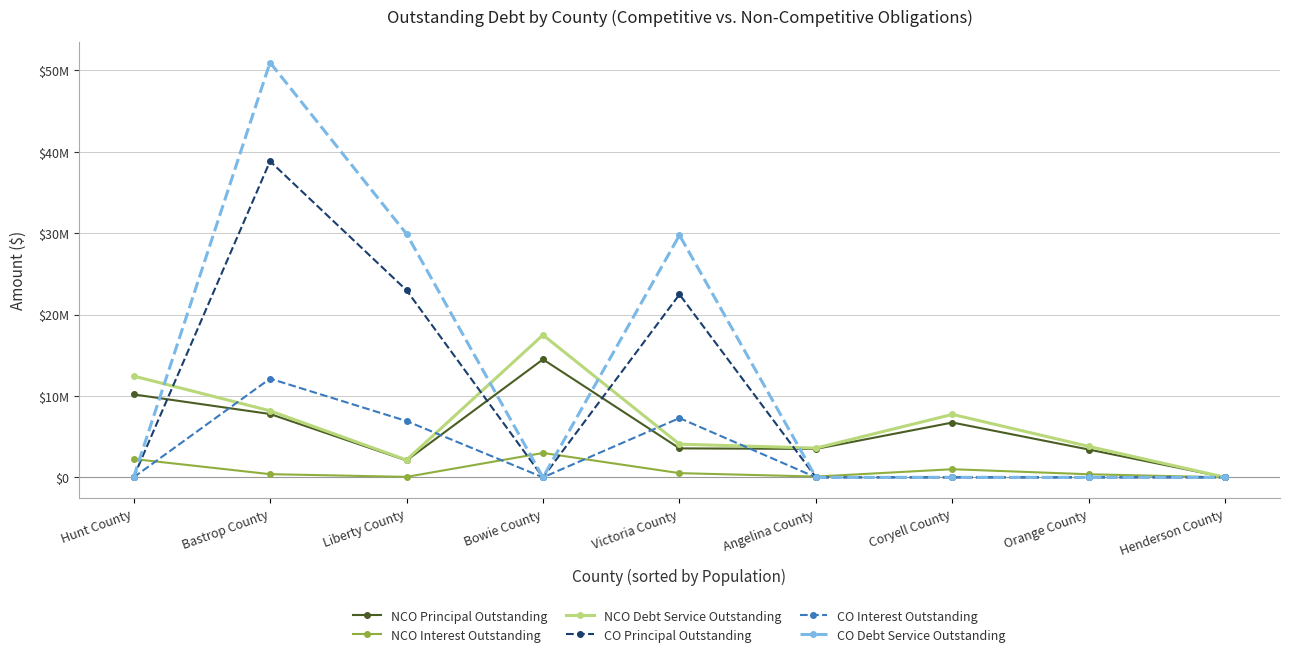

What are all the series names shown in the legend?

NCO Principal Outstanding, NCO Interest Outstanding, NCO Debt Service Outstanding, CO Principal Outstanding, CO Interest Outstanding, CO Debt Service Outstanding